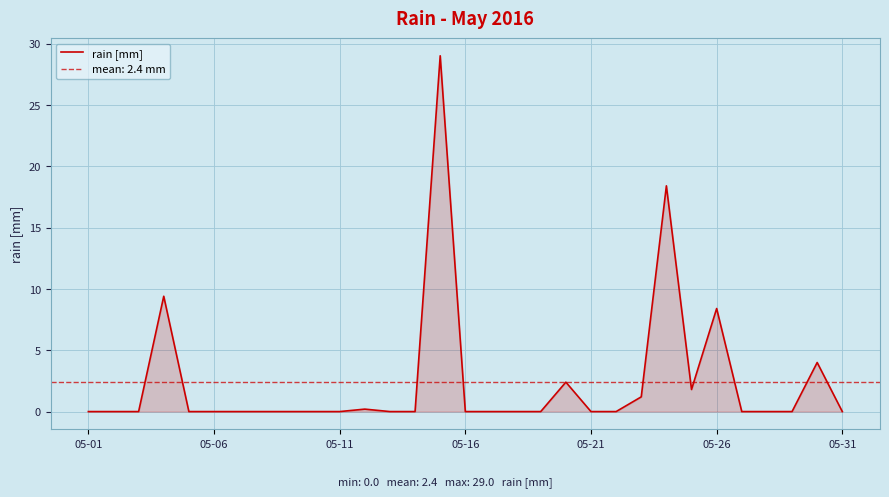

True or false: the data has more than 0 interior local peaks.

True